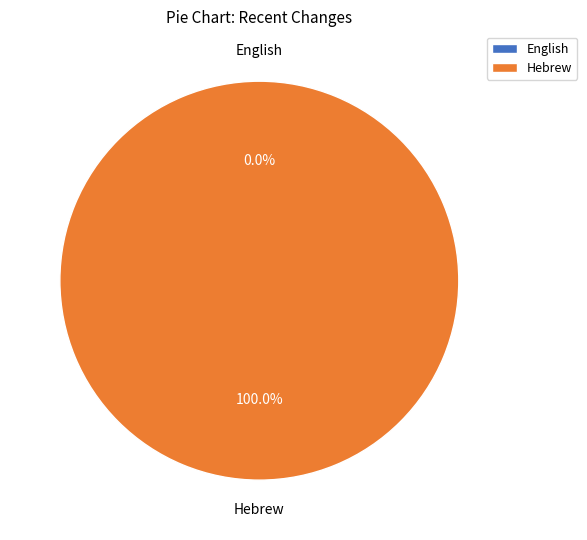

To the nearest percent, what is the combined percentage of Hebrew and English?

100%